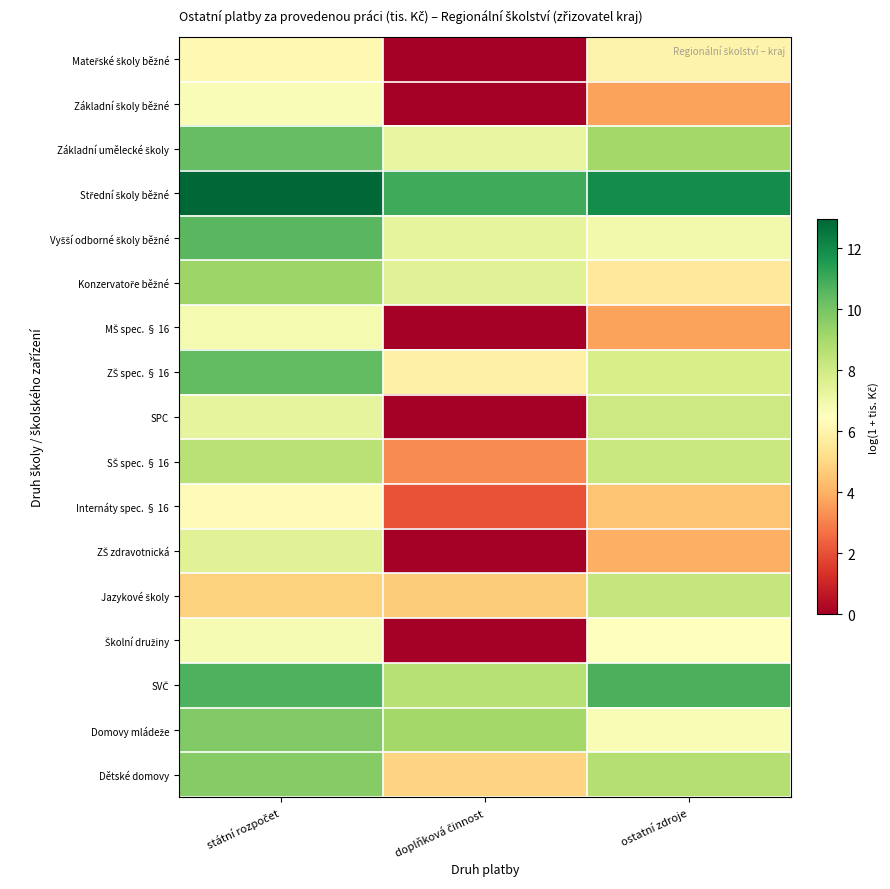

At ostatní zdroje, list the series in order from smallest to largest.

MŠ spec. § 16, Základní školy běžné, ZŠ zdravotnická, Internáty spec. § 16, Konzervatoře běžné, Mateřské školy běžné, Školní družiny, Domovy mládeže, Vyšší odborné školy běžné, ZŠ spec. § 16, SPC, SŠ spec. § 16, Jazykové školy, Dětské domovy, Základní umělecké školy, SVČ, Střední školy běžné